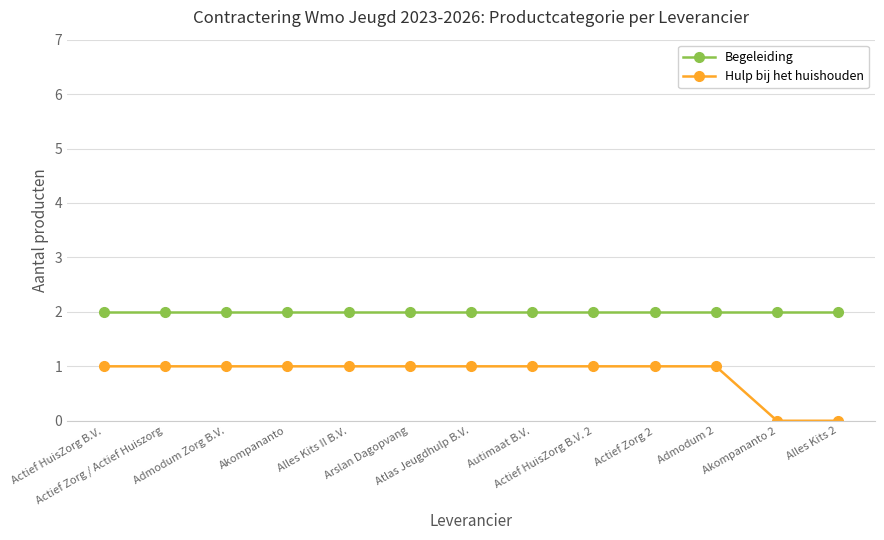

Reading left to right, what are all the values shown in this chart?

Begeleiding: 2	2	2	2	2	2	2	2	2	2	2	2	2
Hulp bij het huishouden: 1	1	1	1	1	1	1	1	1	1	1	0	0